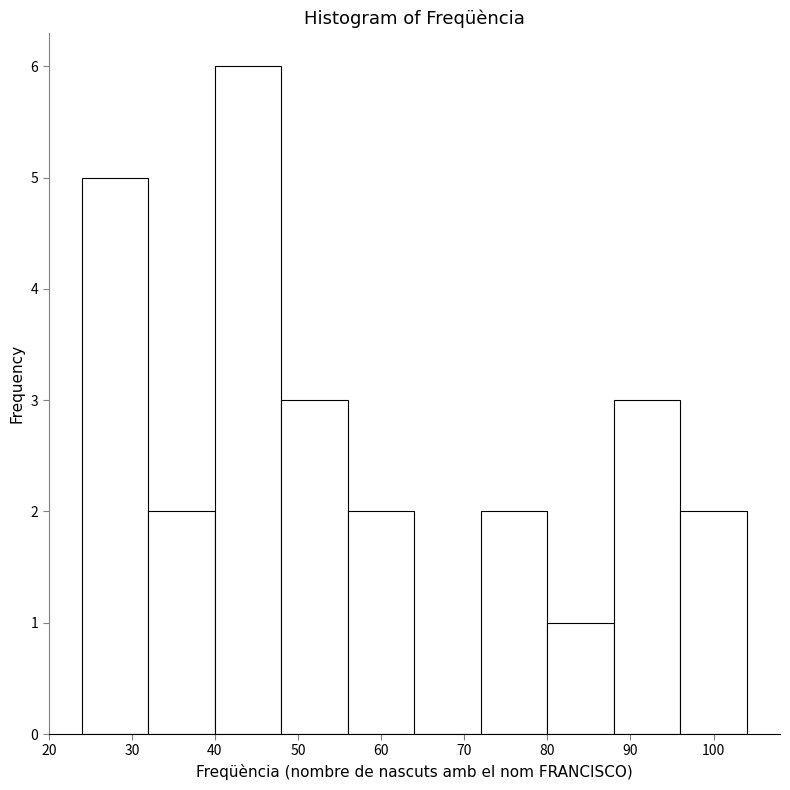

Reading left to right, list every bar in this chart as the range it spans on the x-axis followed by its height. The values are not printed on the chart, so give them approximately, as read against the axis.

24 to 32: 5
32 to 40: 2
40 to 48: 6
48 to 56: 3
56 to 64: 2
64 to 72: 0
72 to 80: 2
80 to 88: 1
88 to 96: 3
96 to 104: 2